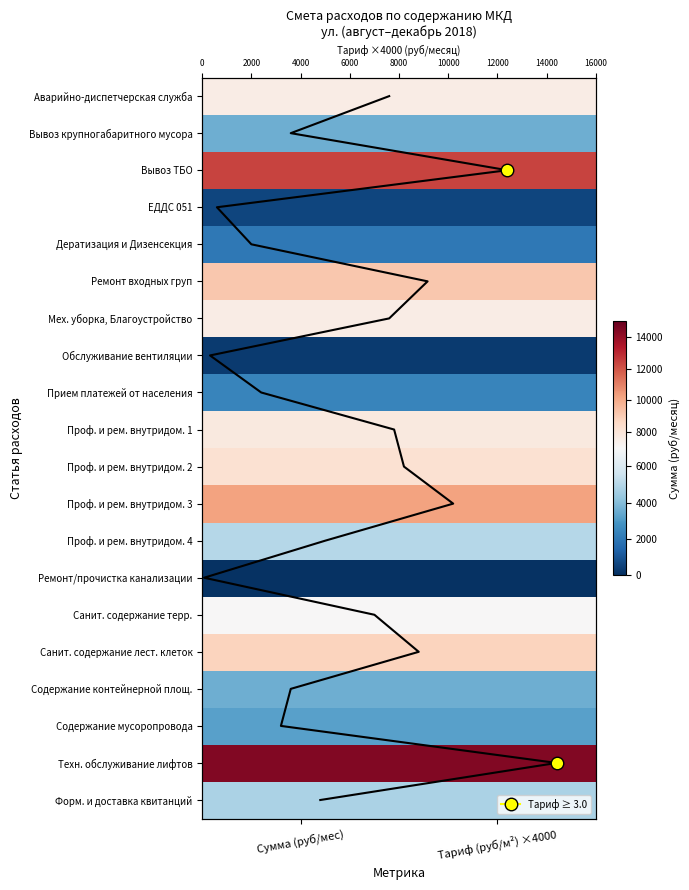

At which label is Дератизация и Дизенсекция closest to 2000?

Тариф (руб/м²) ×4000